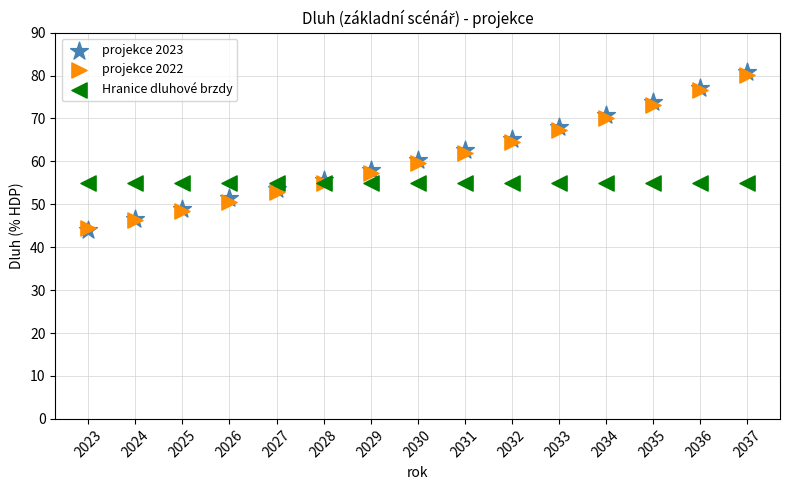

What are all the series names shown in the legend?

projekce 2023, projekce 2022, Hranice dluhové brzdy